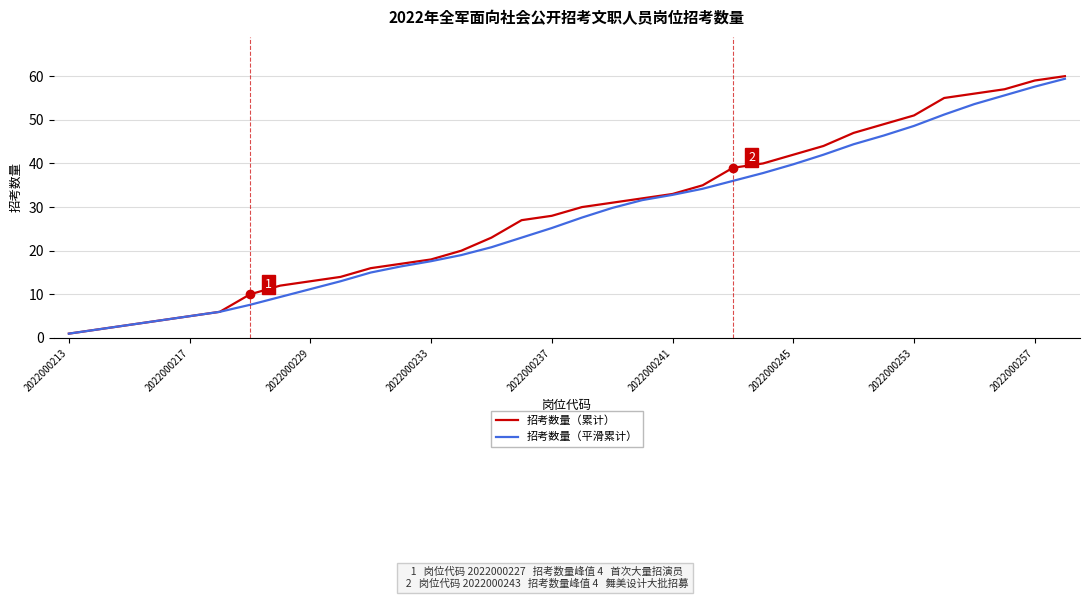

What is the greatest value displayed?

60.0